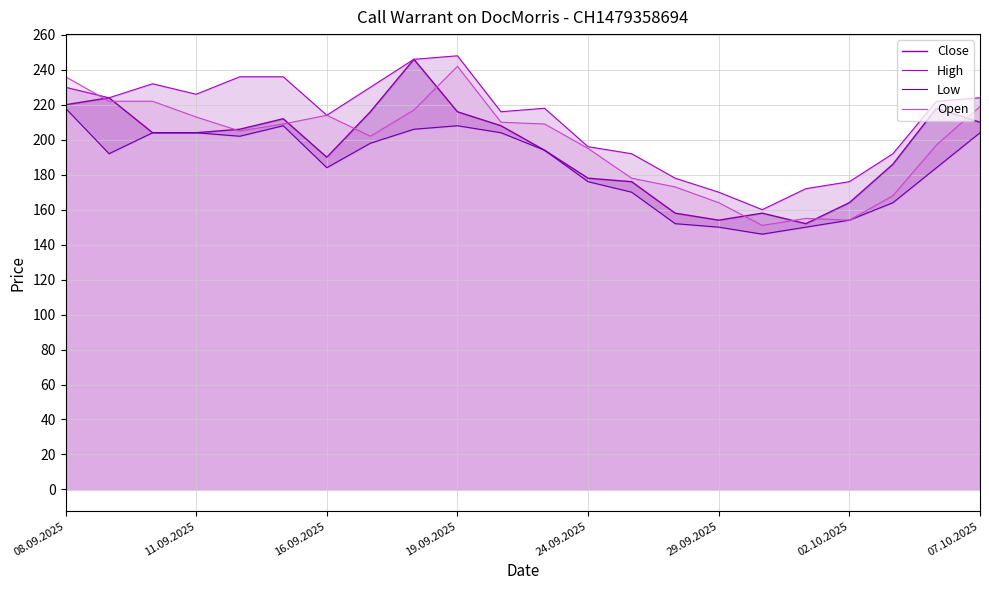

What is the lowest value of the Close series?

152